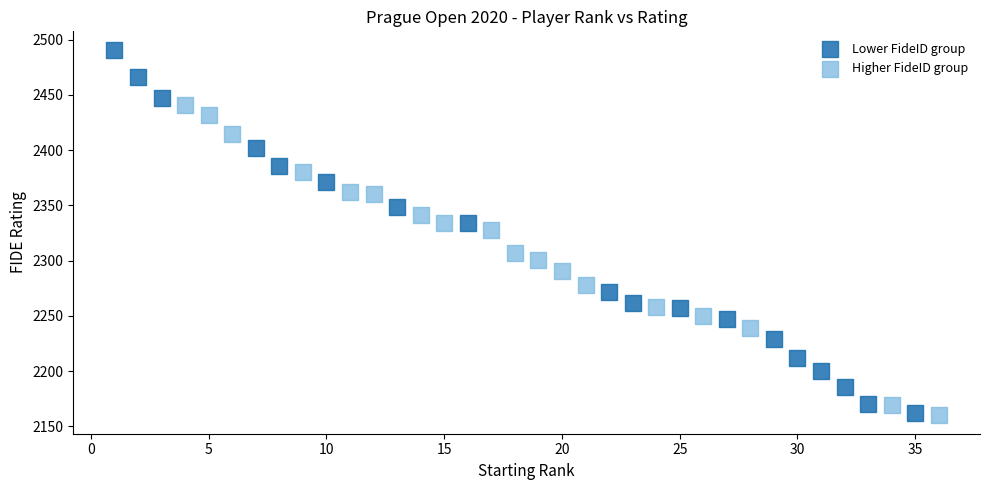

Which series has the widest spread of Y values?

Lower FideID group